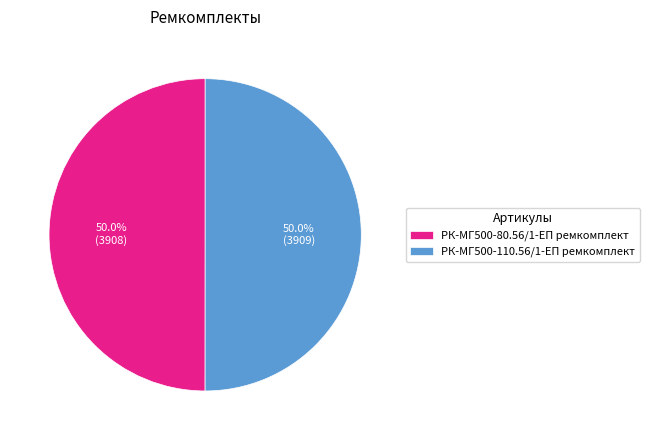

How many slices are in this pie chart?

2